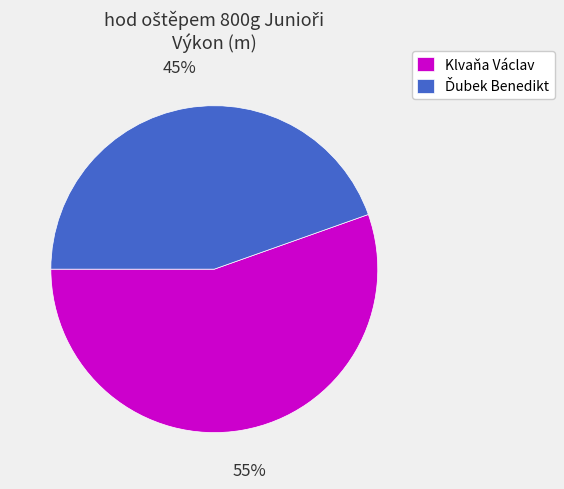

Is there any slice that represents more than half of the pie?

Yes